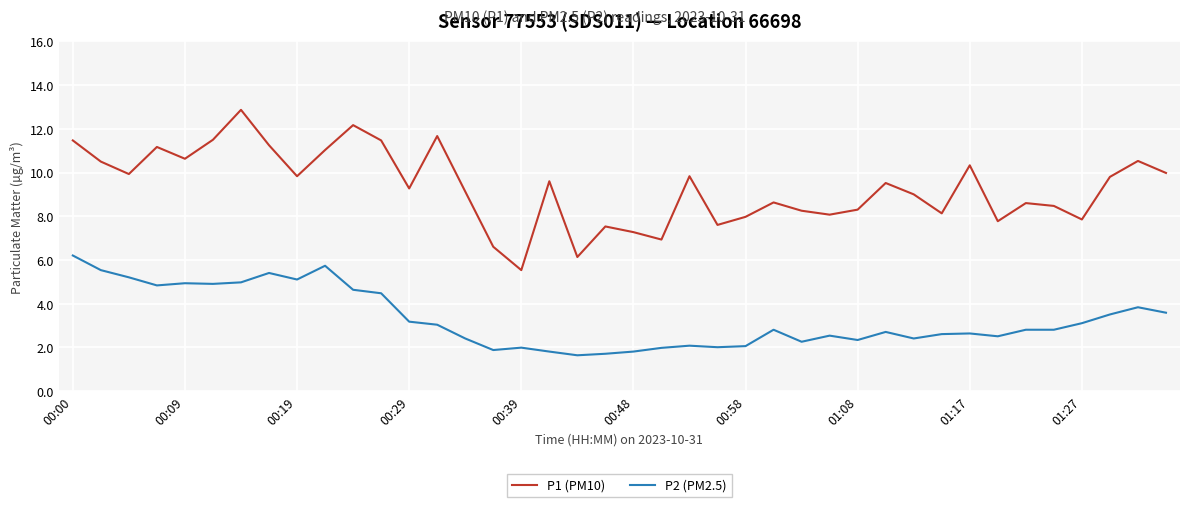

Which series has the widest spread of values?

P1 (PM10)